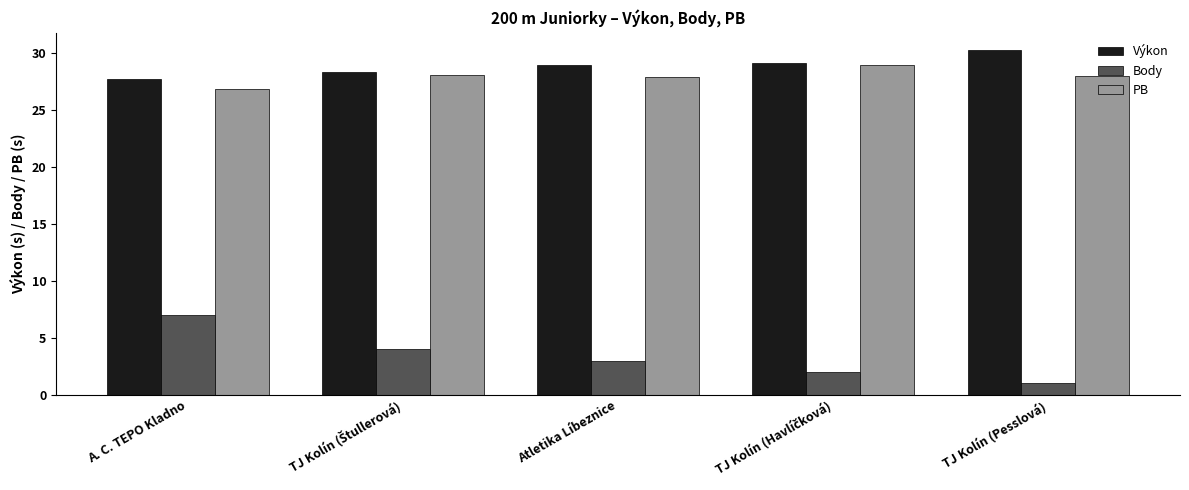

Which series has the widest spread of values?

Body